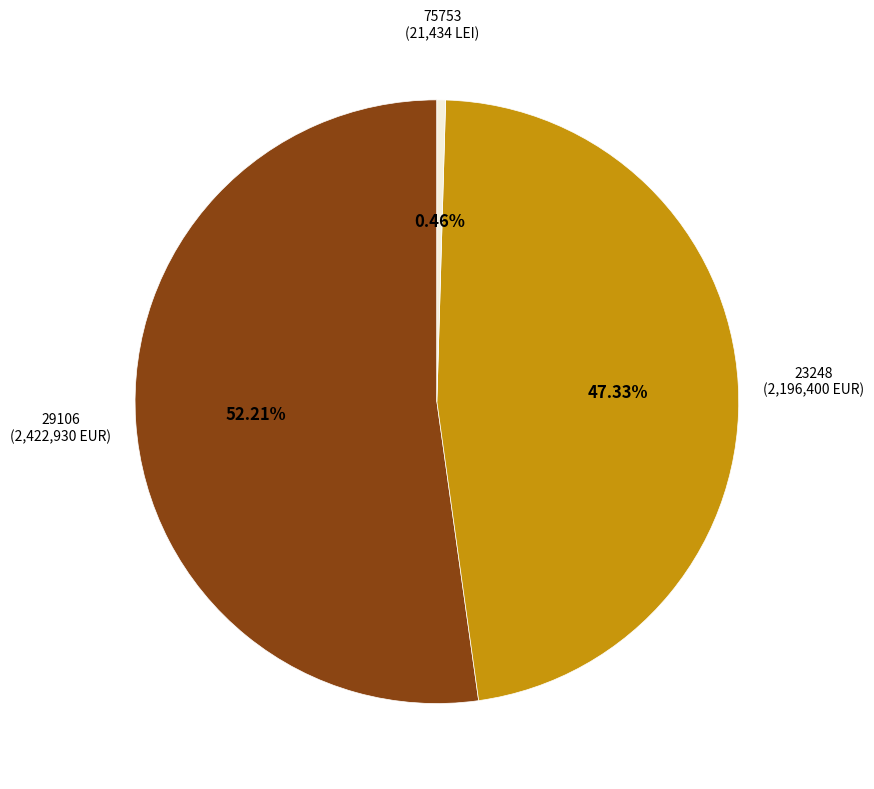

Does any single category account for the majority?

Yes